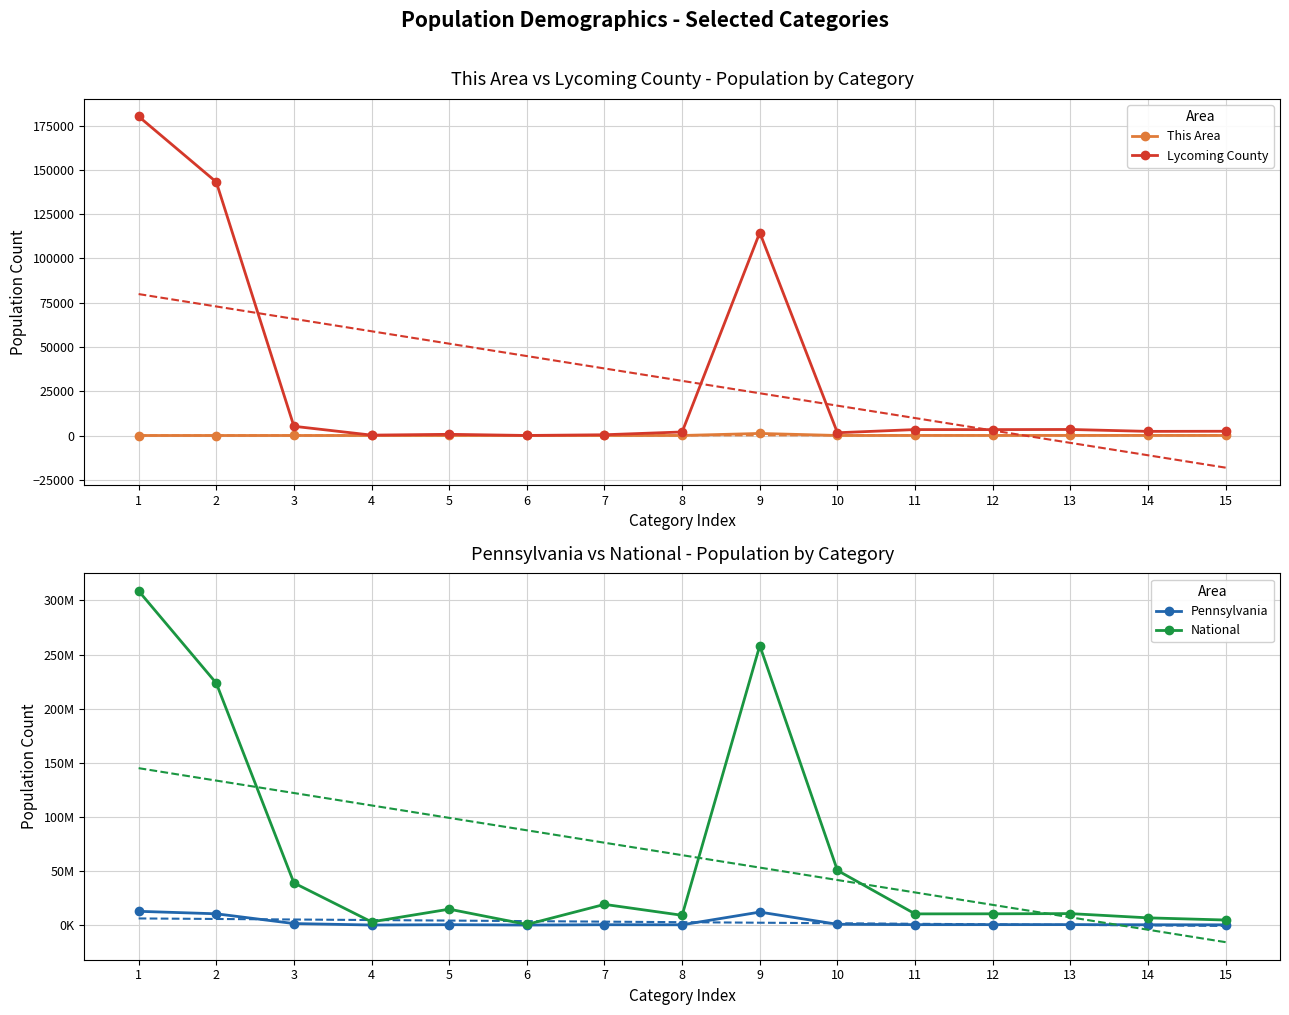

What is the spread (max minus min) of values at 1?

308745537